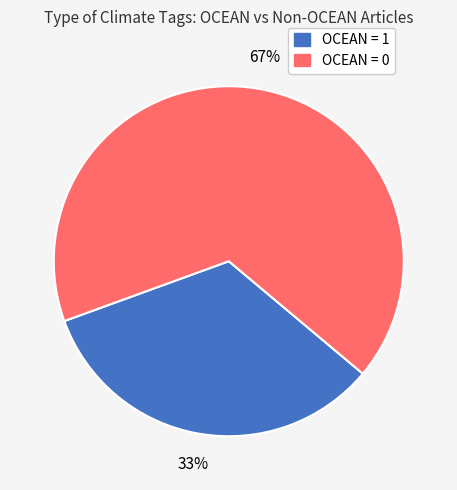

To the nearest percent, what is the average slice percentage?

50%